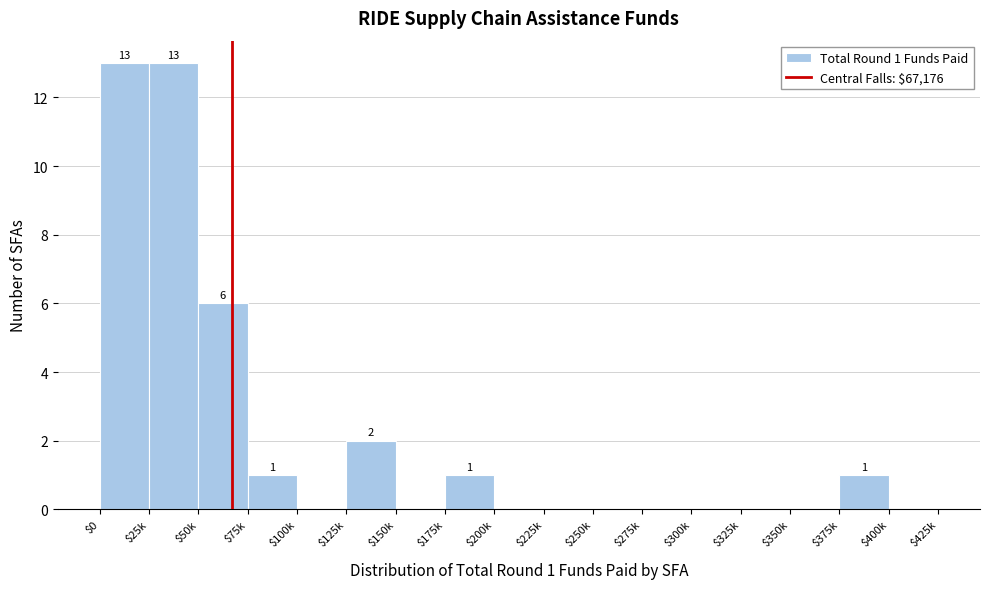

What is the maximum value shown in the chart?

13